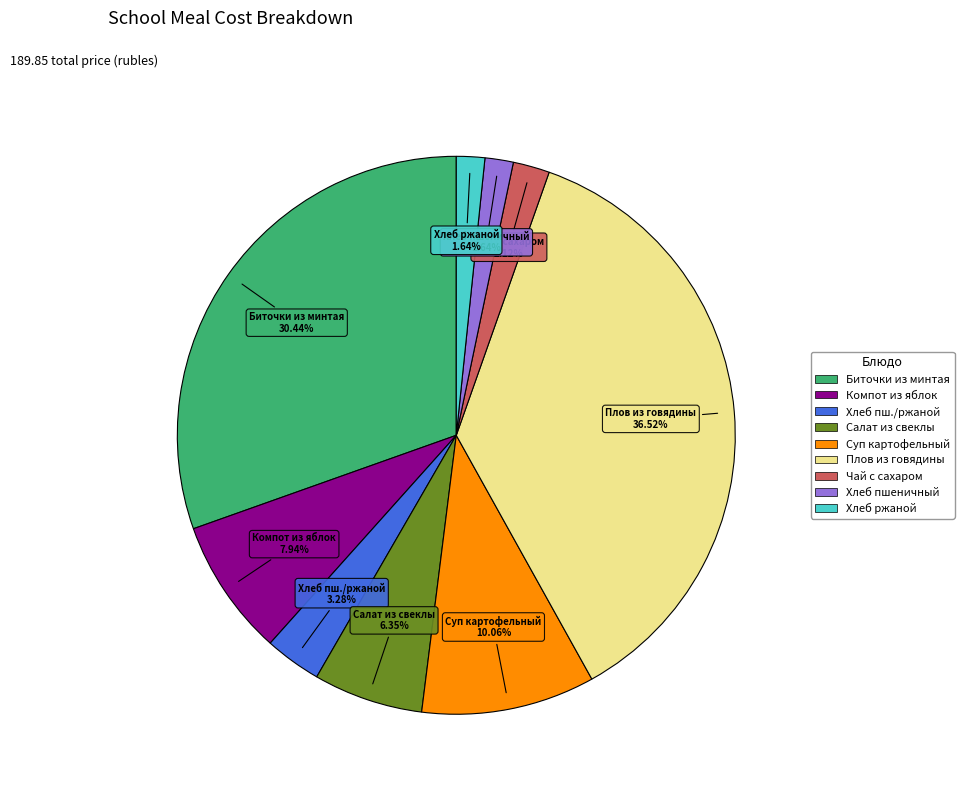

To the nearest percent, what is the average slice percentage?

11%